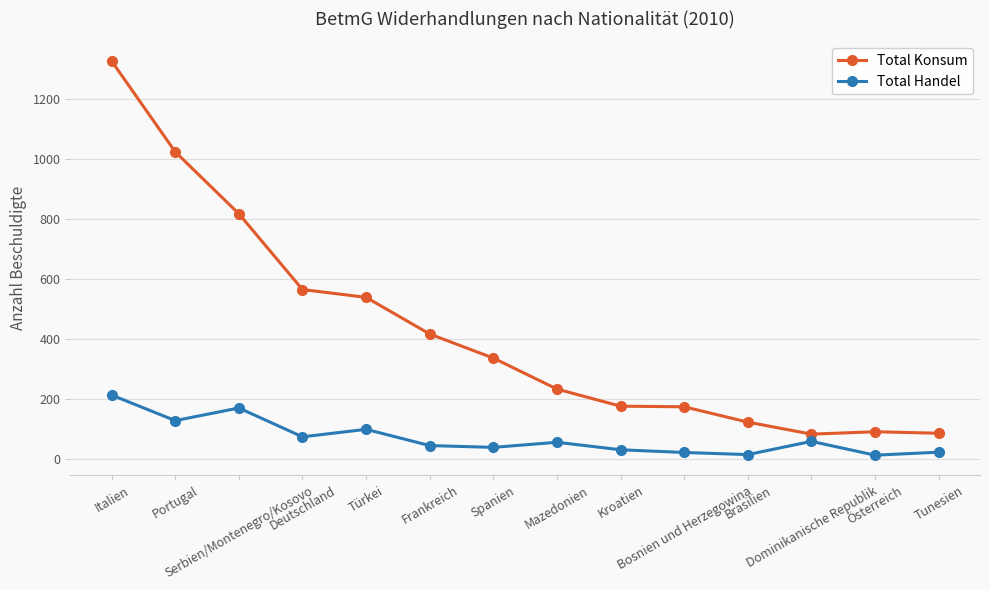

Count the number of categories in the chart.

14